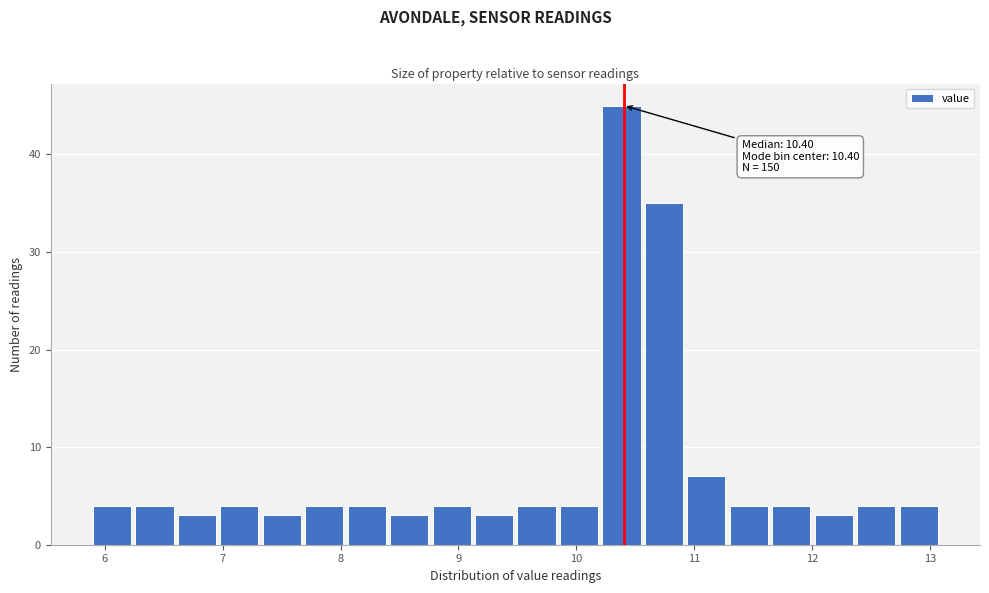

Around what value on the x-axis is the tallest bar? Give the approximate position of its centre, as read against the axis.

10.4